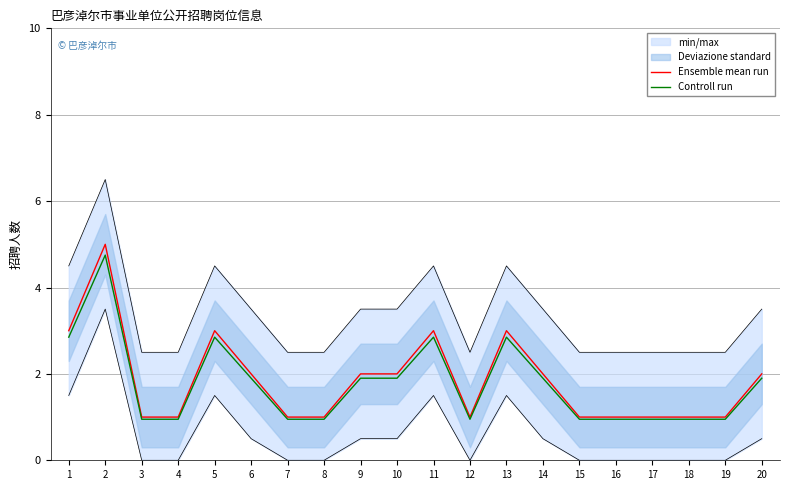

What is the total value across all series at 11?

5.8